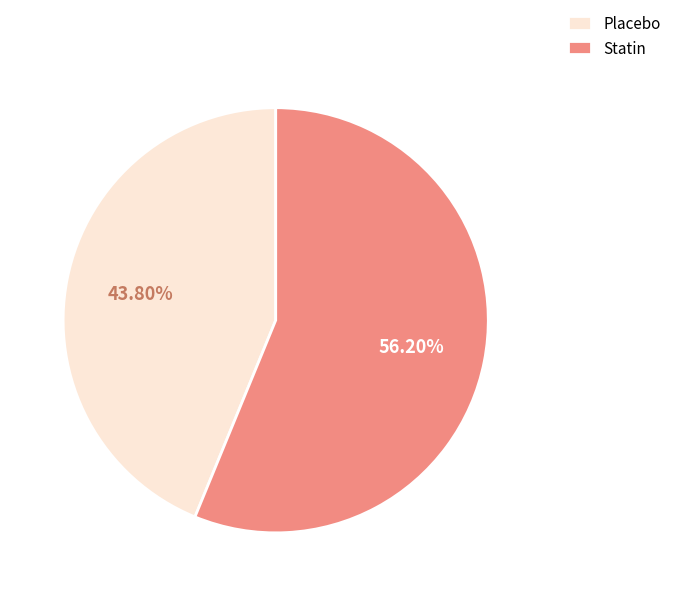

Rank the categories by value from lowest to highest.

Placebo, Statin